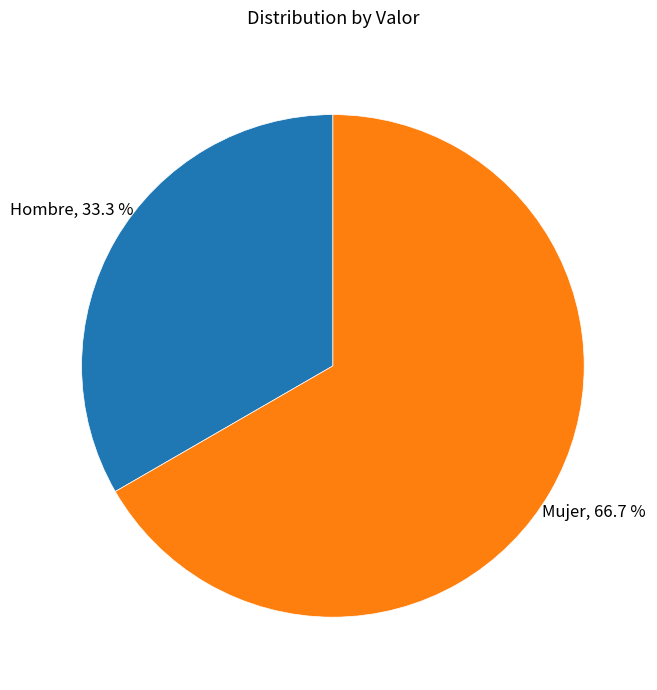

What percentage is the Mujer slice, to the nearest percent?

67%